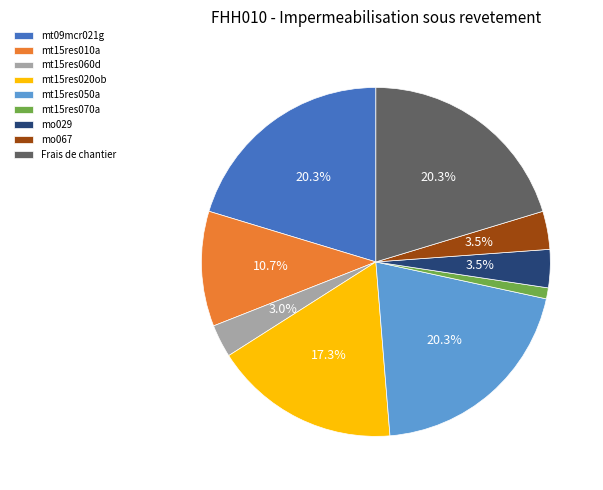

True or false: mt09mcr021g accounts for 20% of the total.

True